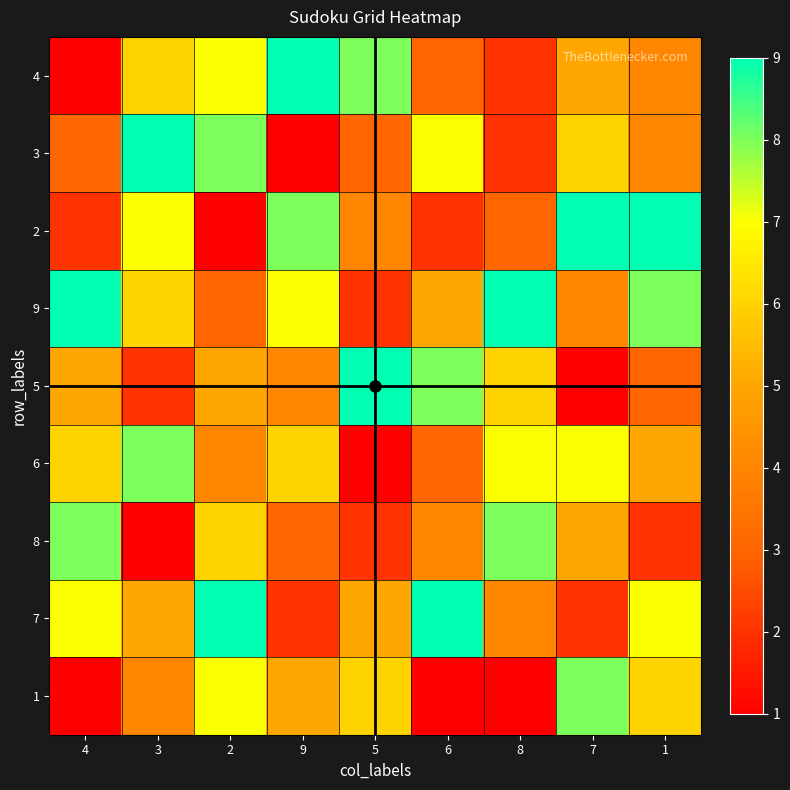

At 6, list the series in order from largest to smallest.

7, 5, 3, 9, 8, 4, 6, 2, 1